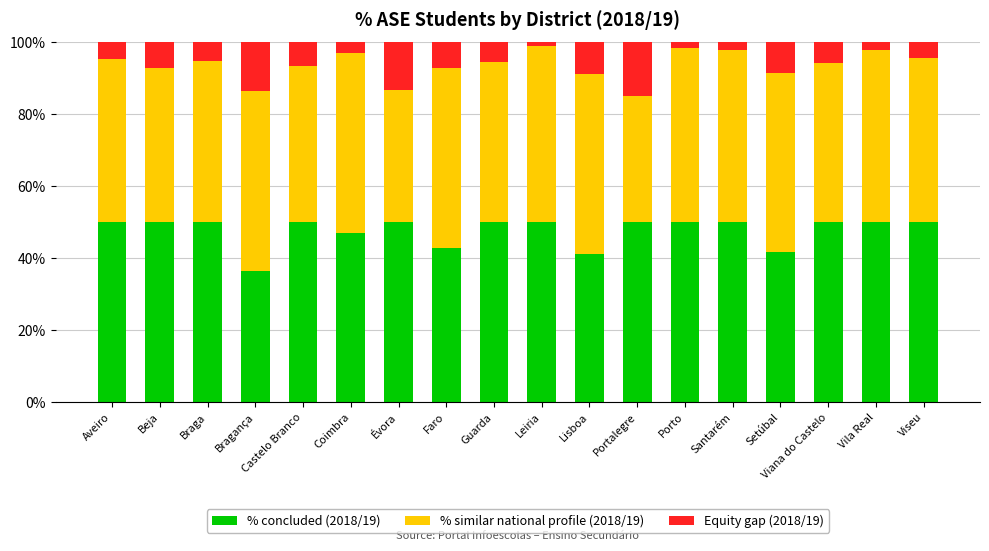

What is the minimum value for % concluded (2018/19)?

36.6